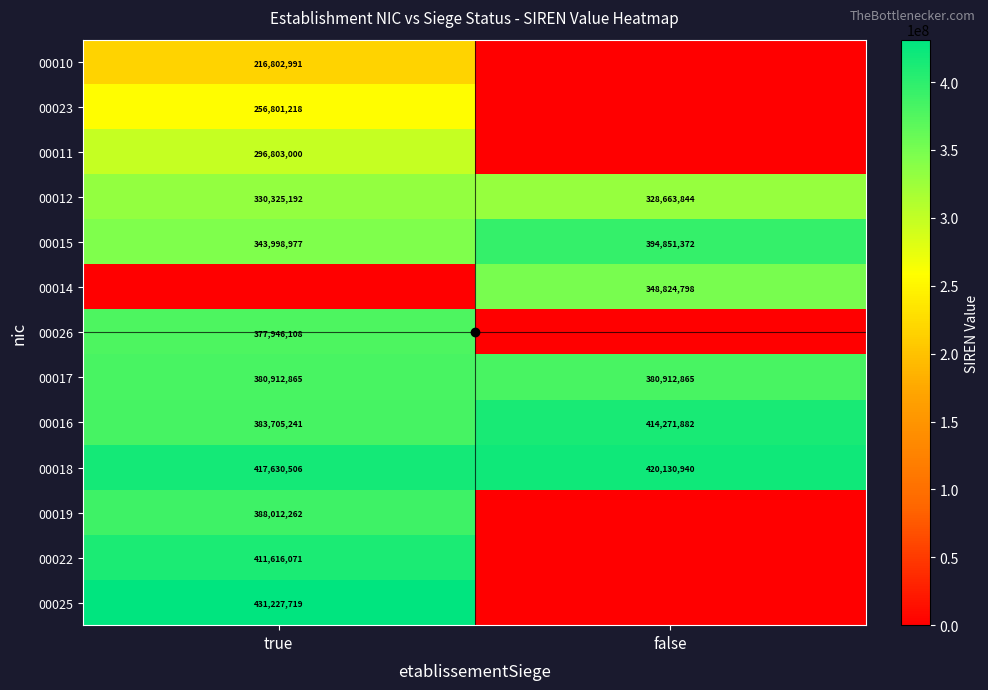

At which label does 00016 reach its peak?

false